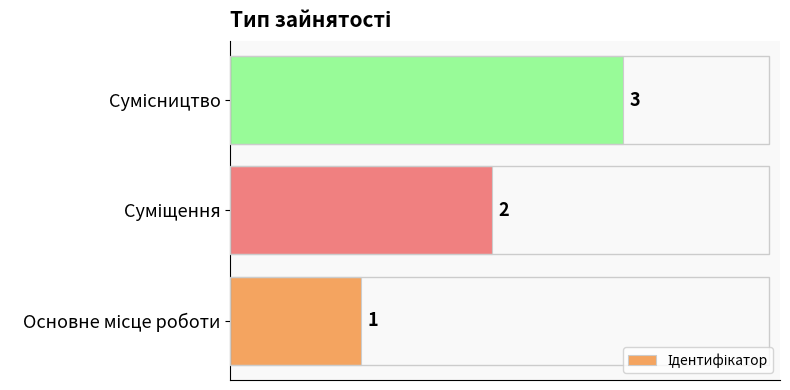

Count the values in the range 1 to 3.

3